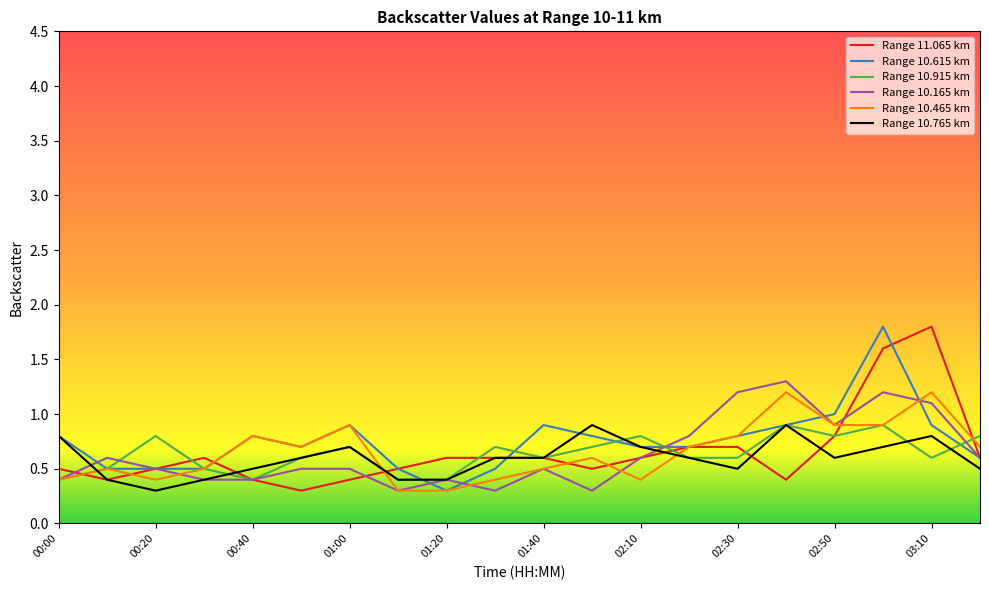

What are all the series names shown in the legend?

Range 11.065 km, Range 10.615 km, Range 10.915 km, Range 10.165 km, Range 10.465 km, Range 10.765 km